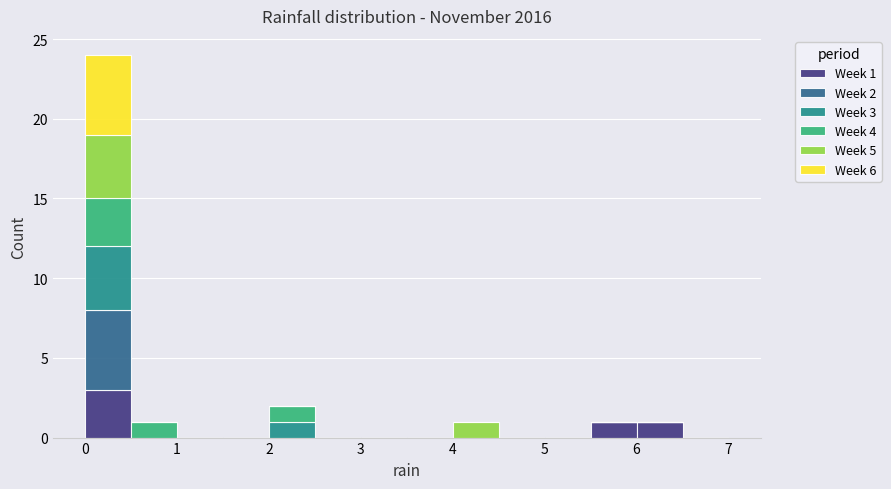

Which range on the x-axis has the tallest stacked bar (by total height)?

0.0 to 0.5